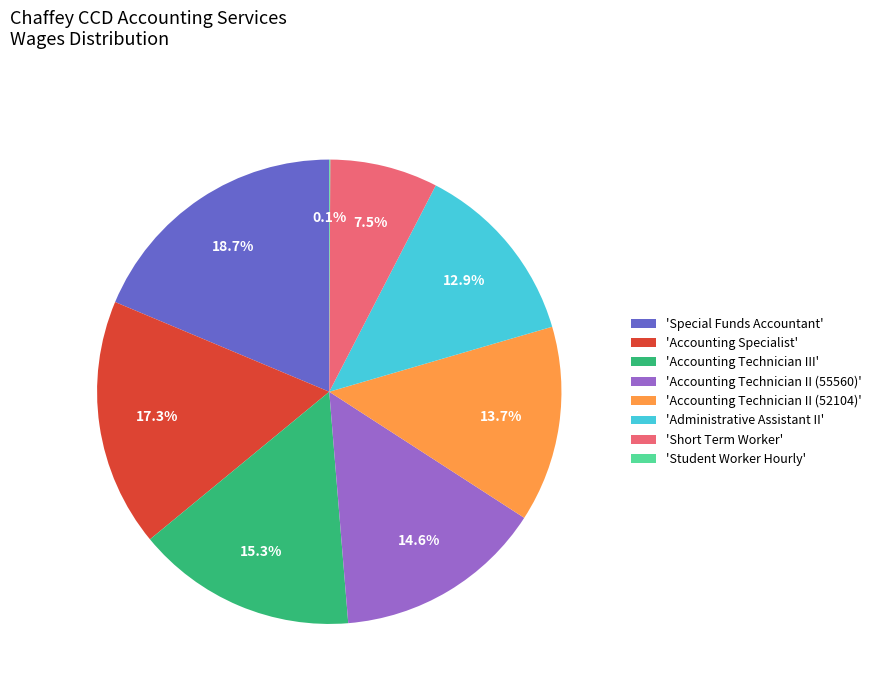

Which slice is the largest?

'Special Funds Accountant'